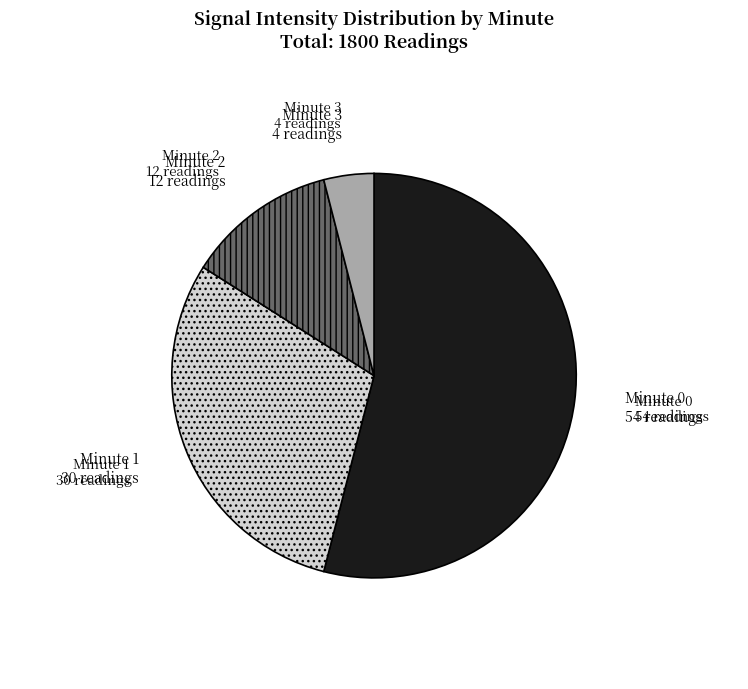

Does any single category account for the majority?

Yes